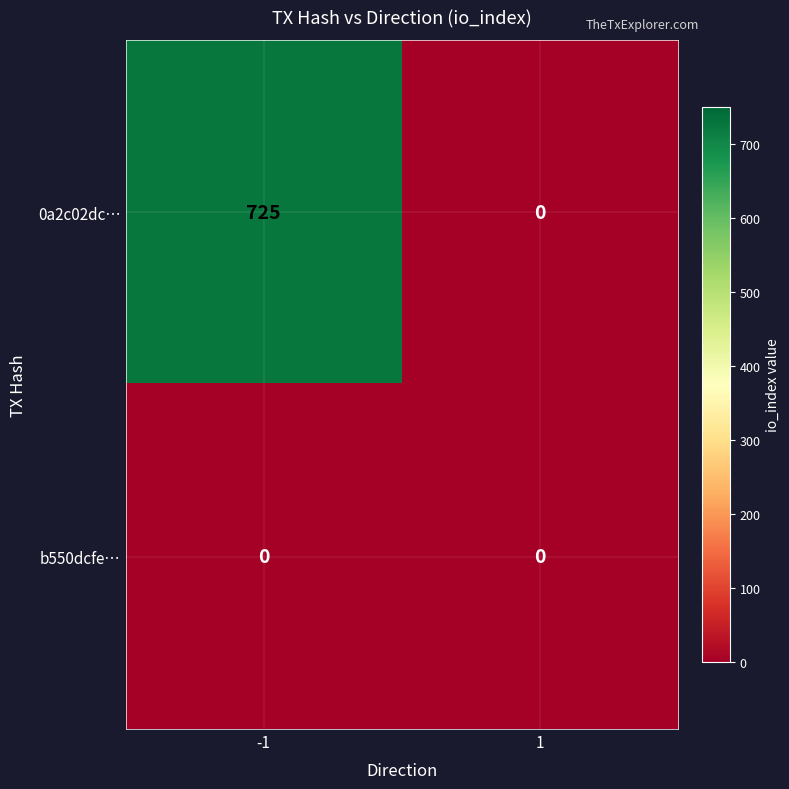

What is the sum of the 0a2c02dc… values at -1 and 1?

725